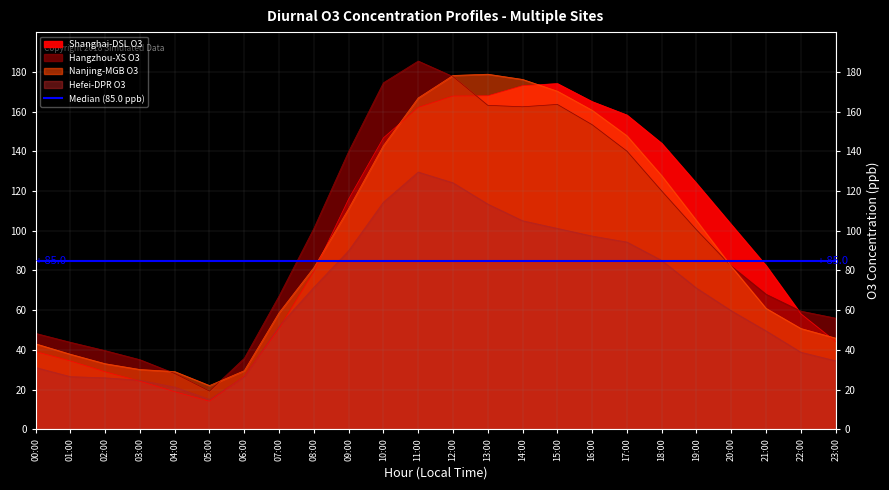

How many lines are shown in the chart?

4